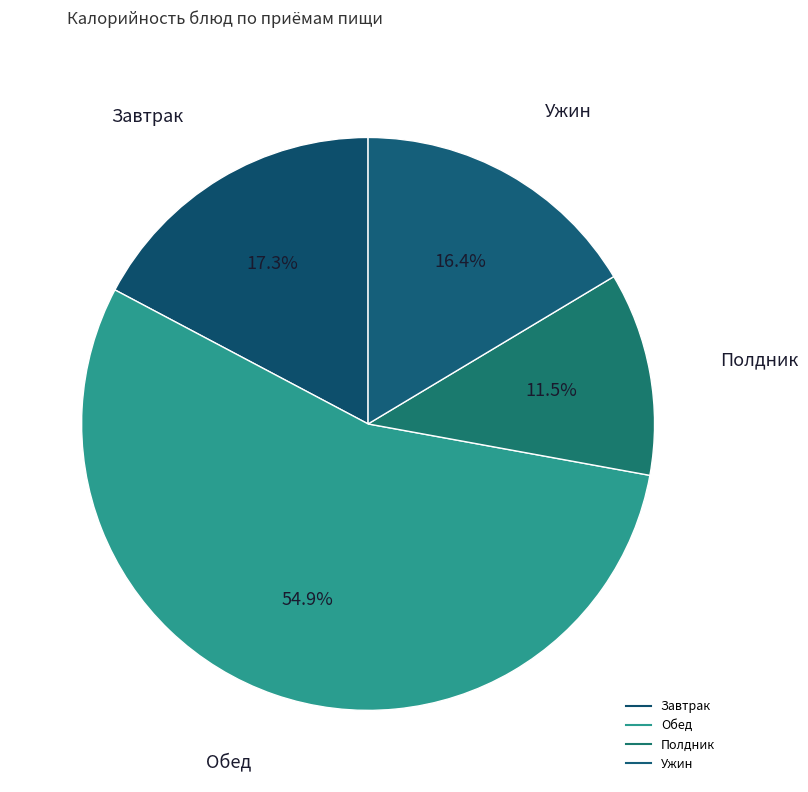

How many segments does this pie chart have?

4